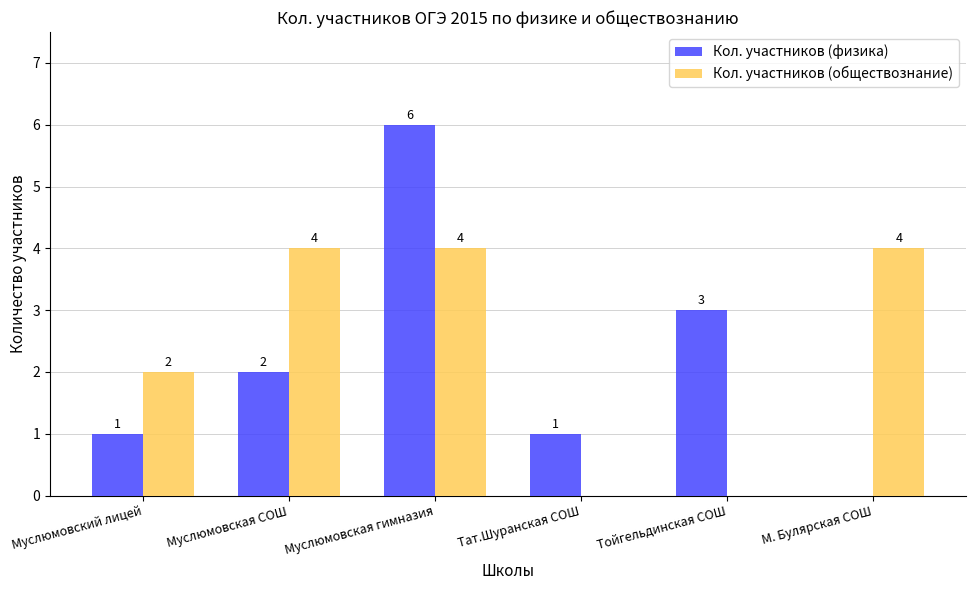

How many data points does each series have?

6